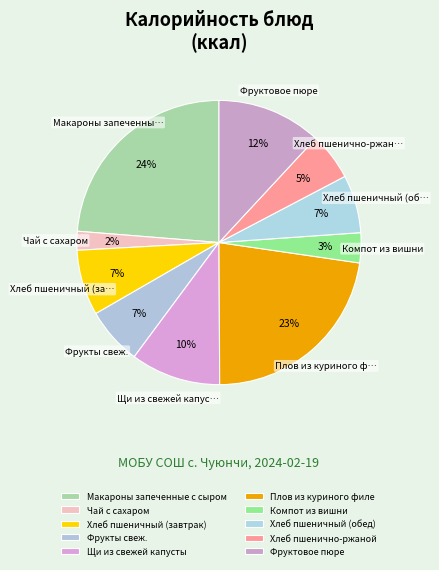

To the nearest percent, what portion does Хлеб пшеничный (обед) represent?

7%